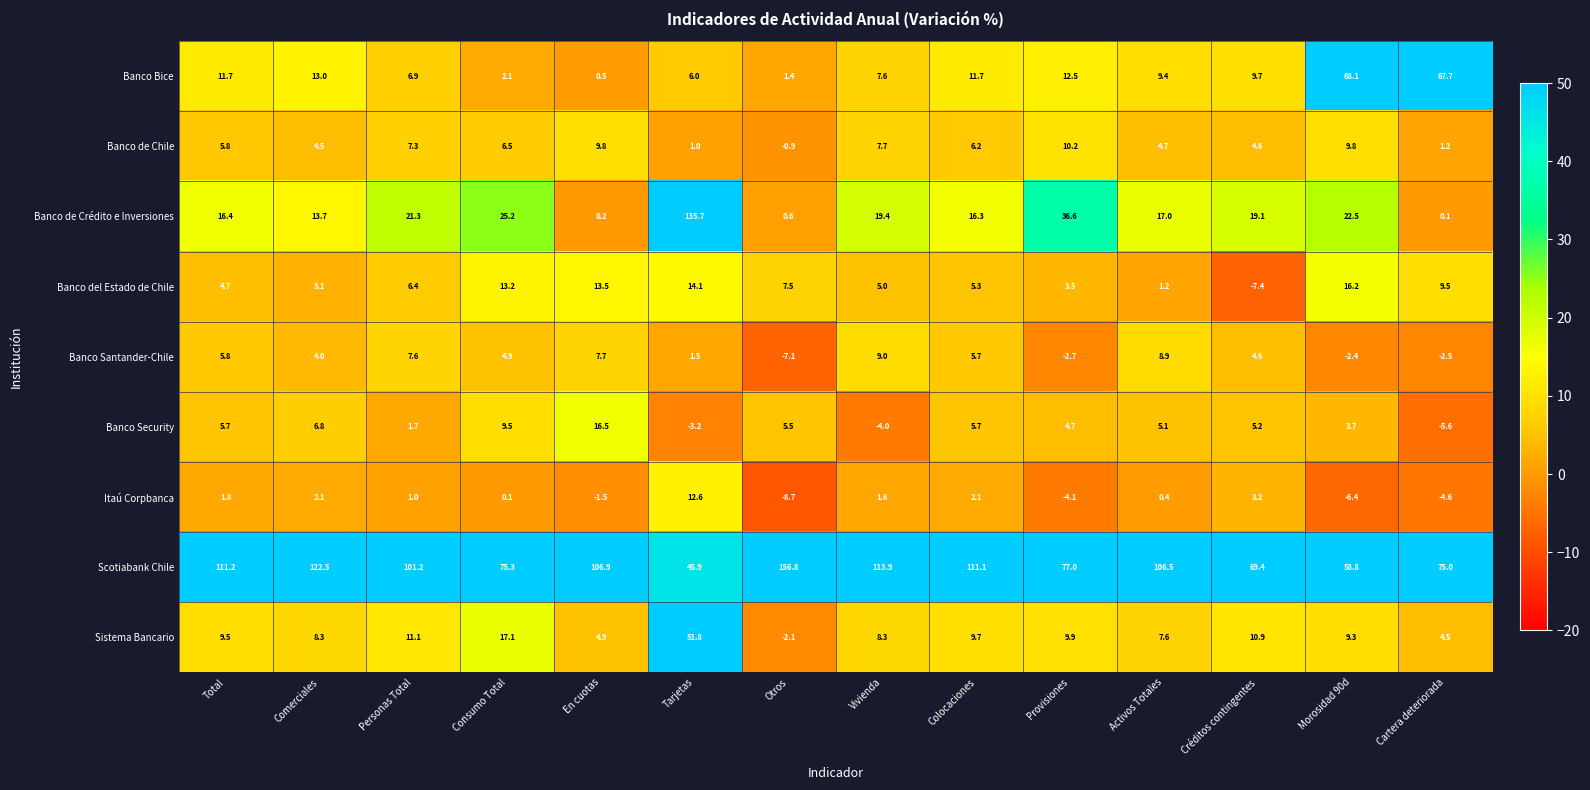

What is the greatest value displayed?

156.8